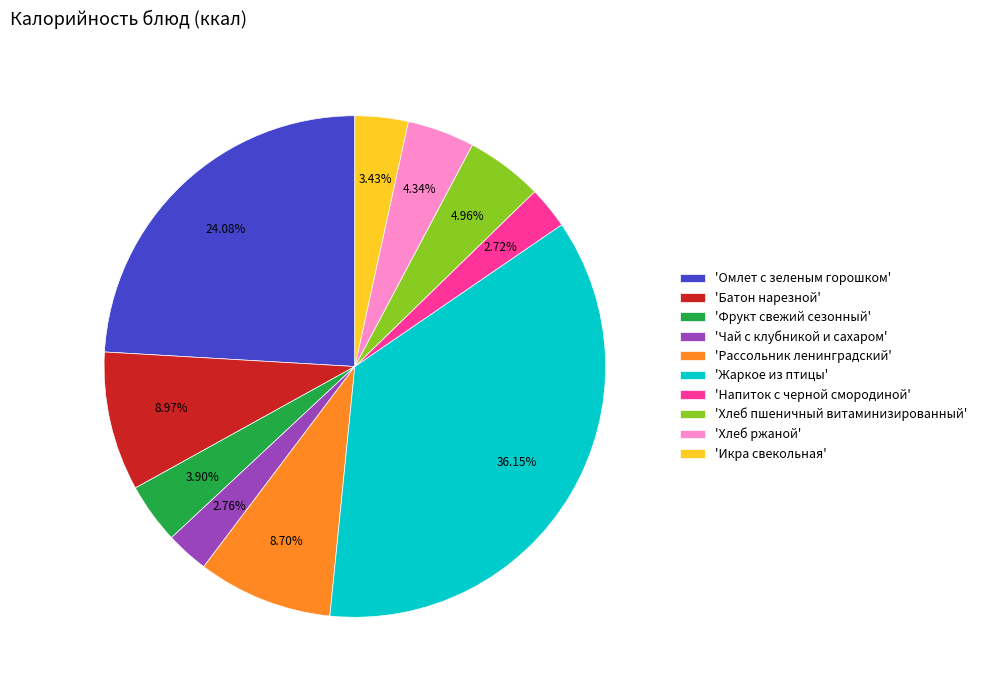

Which has a higher value, 'Рассольник ленинградский' or 'Хлеб пшеничный витаминизированный'?

'Рассольник ленинградский'